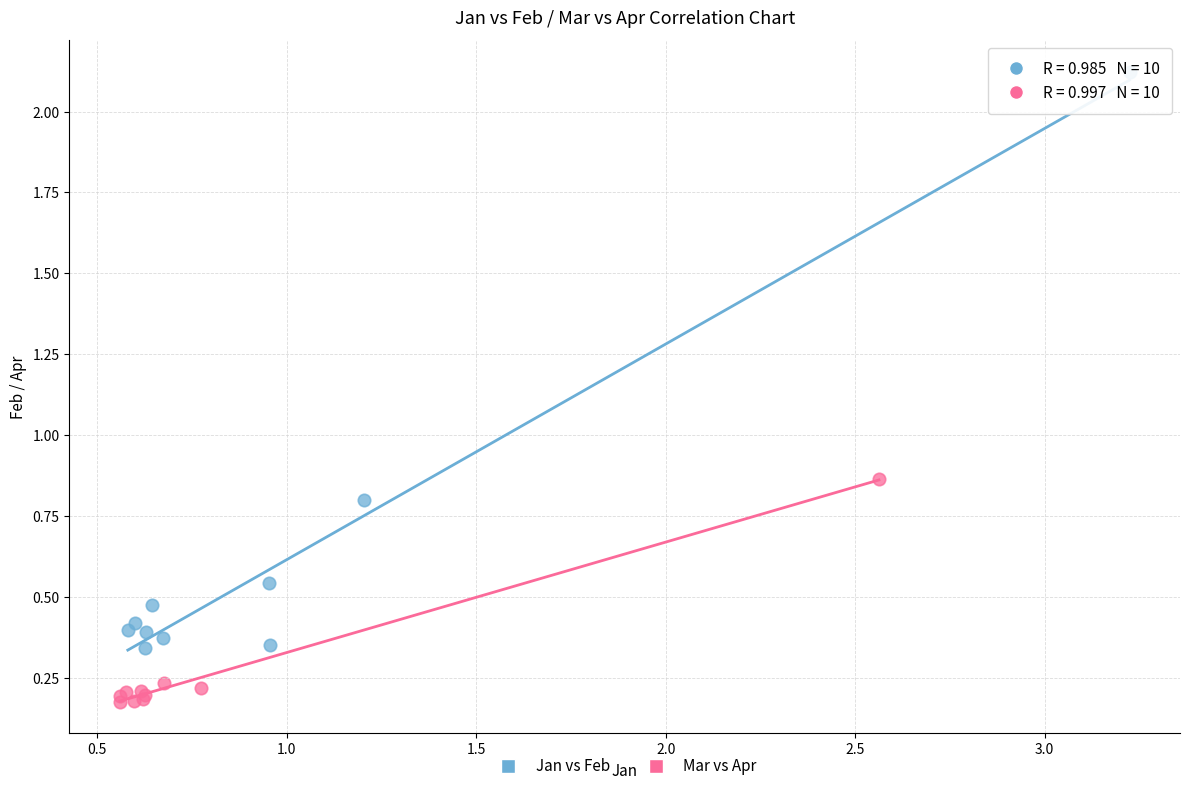

Which series has the widest spread of Y values?

Jan vs Feb